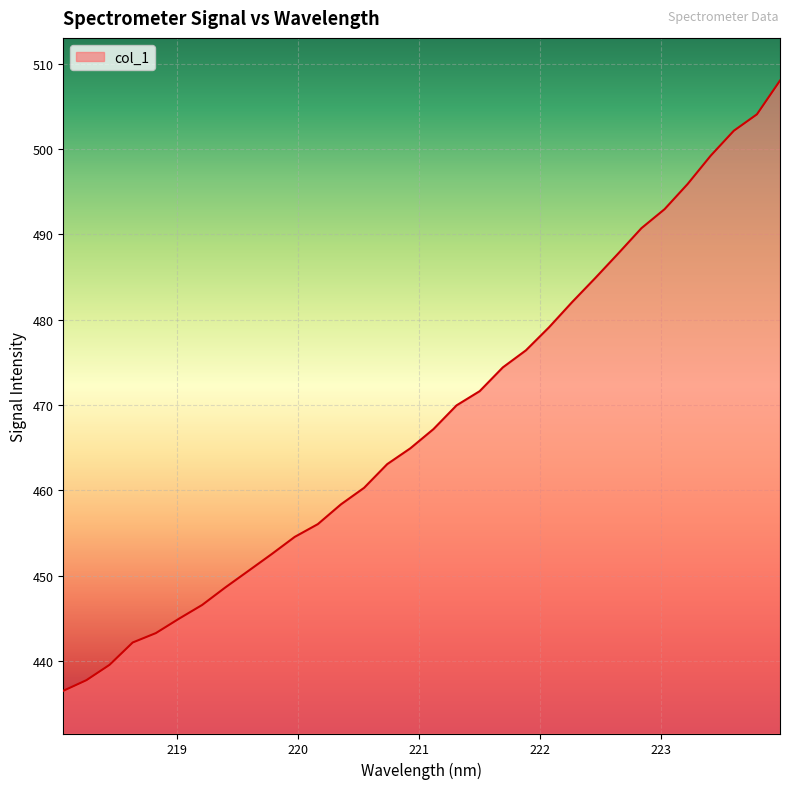

What is the difference between the maximum and minimum values?

71.5